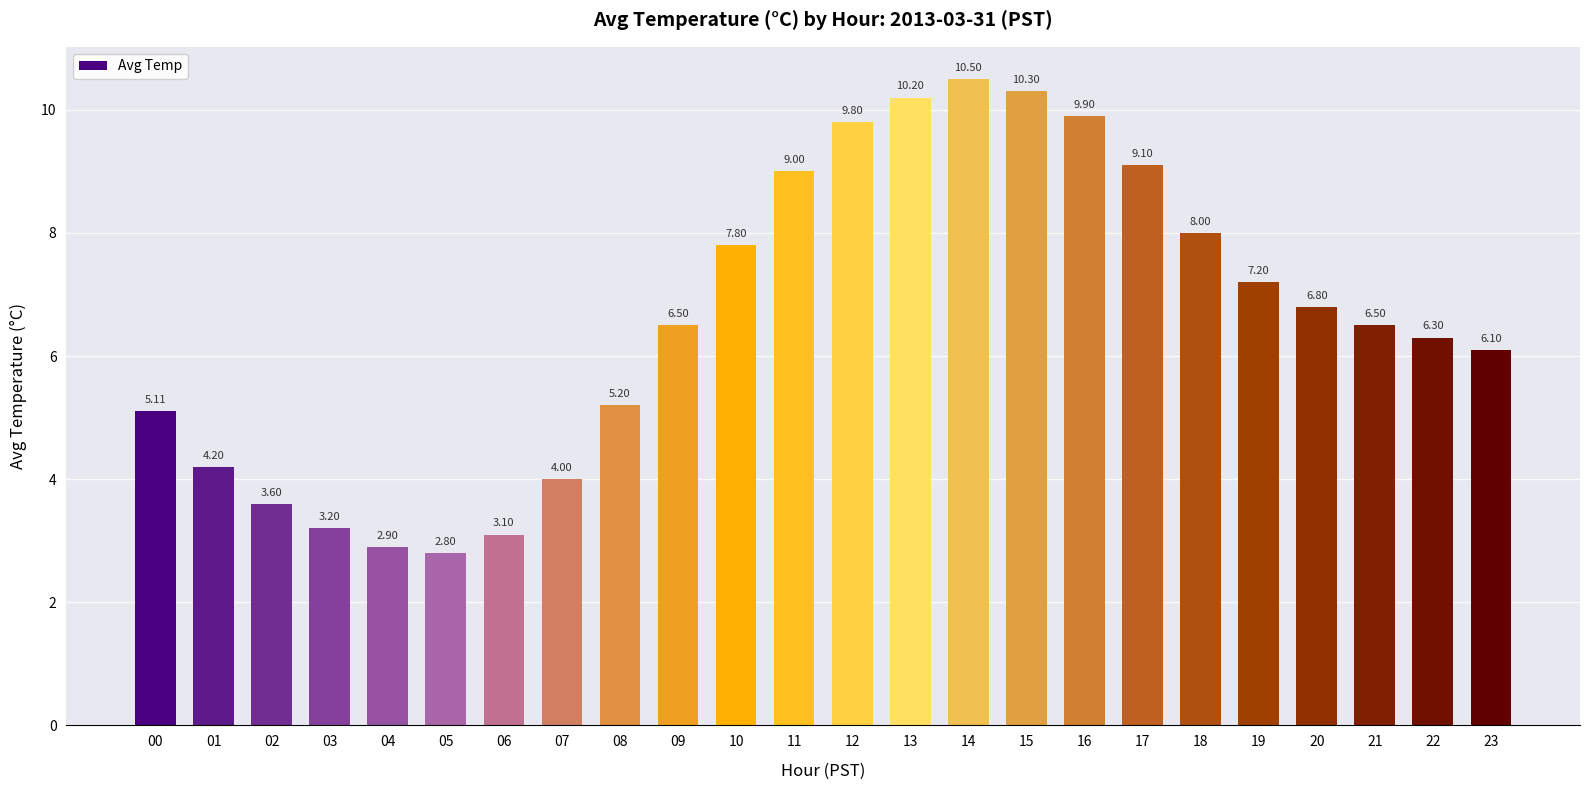

Reading right to left, what are all the values shown in this chart?

6.1	6.3	6.5	6.8	7.2	8.0	9.1	9.9	10.3	10.5	10.2	9.8	9.0	7.8	6.5	5.2	4.0	3.1	2.8	2.9	3.2	3.6	4.2	5.1